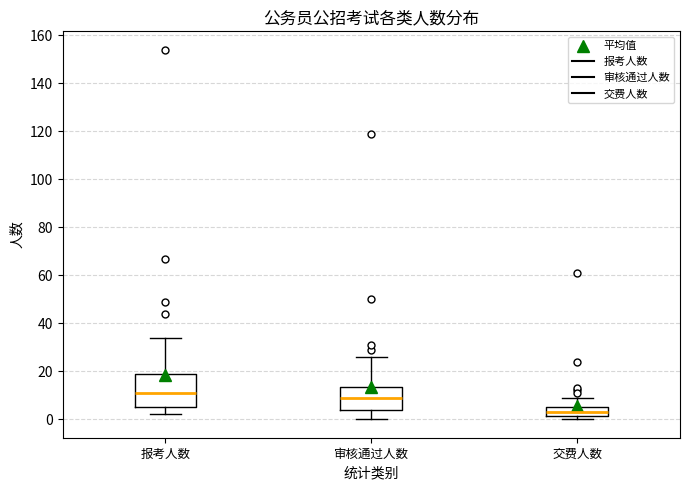

Reading left to right, read every box against the y-axis: the position of its median line, the range the box covers, and the ends of its whiskers. The values are not printed on the chart, so give them approximately, as read against the axis.

报考人数: median 12, box 6 to 20, whiskers 2 to 34
审核通过人数: median 10, box 4 to 14, whiskers 0 to 26
交费人数: median 4, box 2 to 6, whiskers 0 to 10